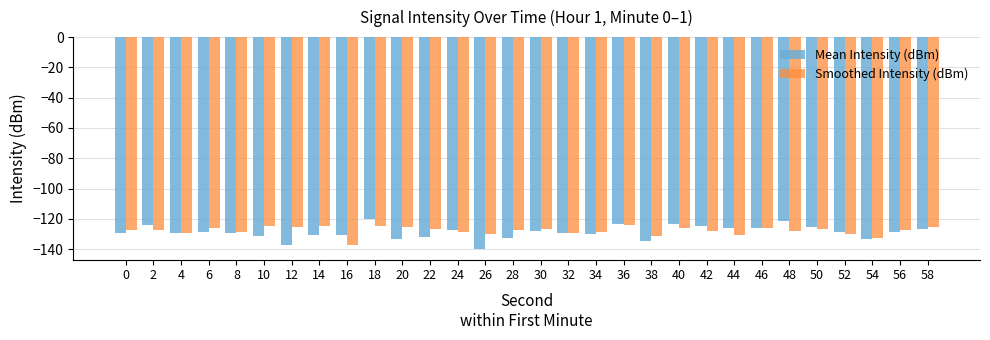

True or false: Mean Intensity (dBm) has a value of -131.5 at 10.

True